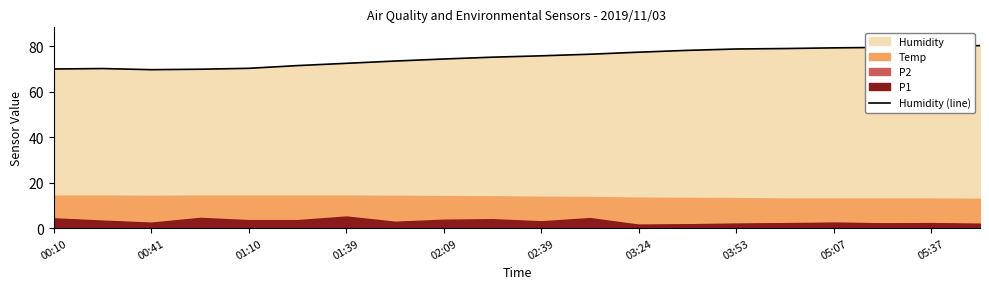

The Humidity (line) series shows 79.3 at 05:07. True or false?

True